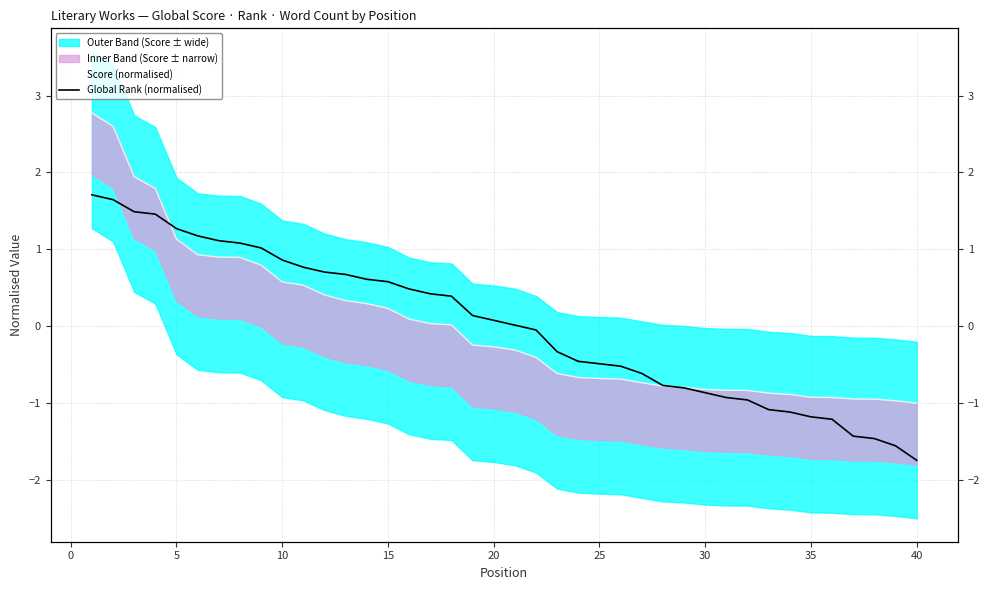

What is the smallest value displayed?

-1.7